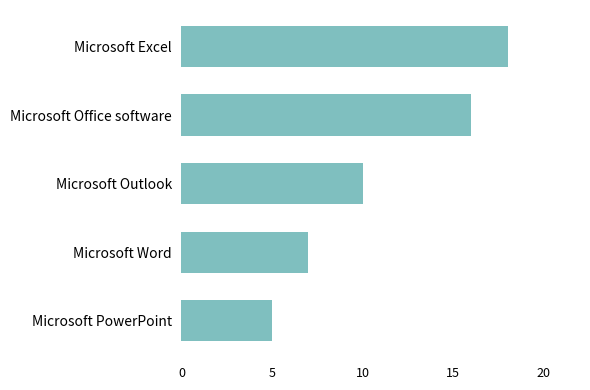

The value at Microsoft Word is 7. True or false?

True